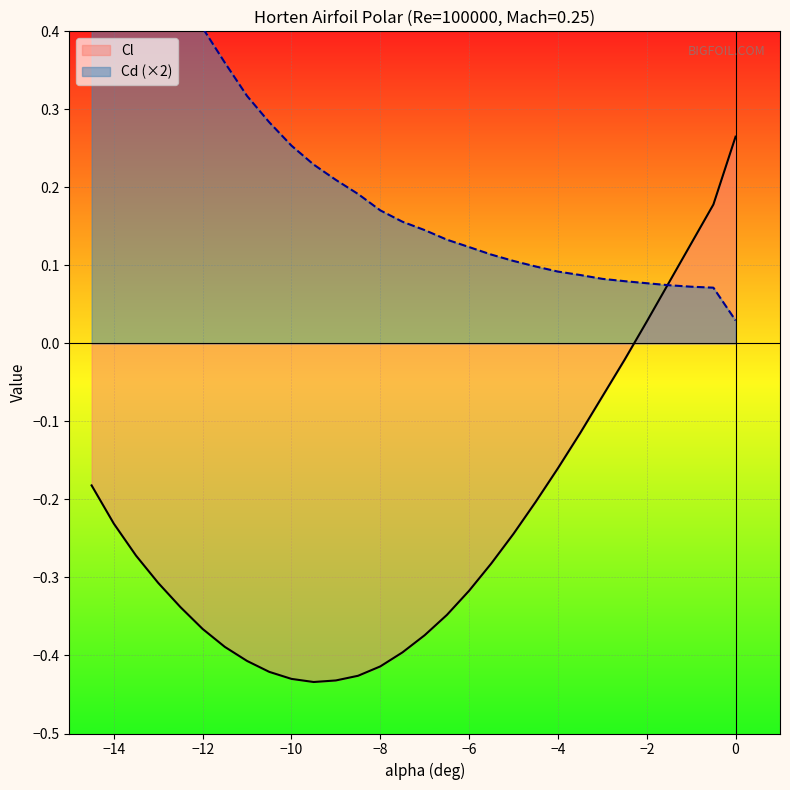

At which category does Cd reach its first local peak?

-13.5